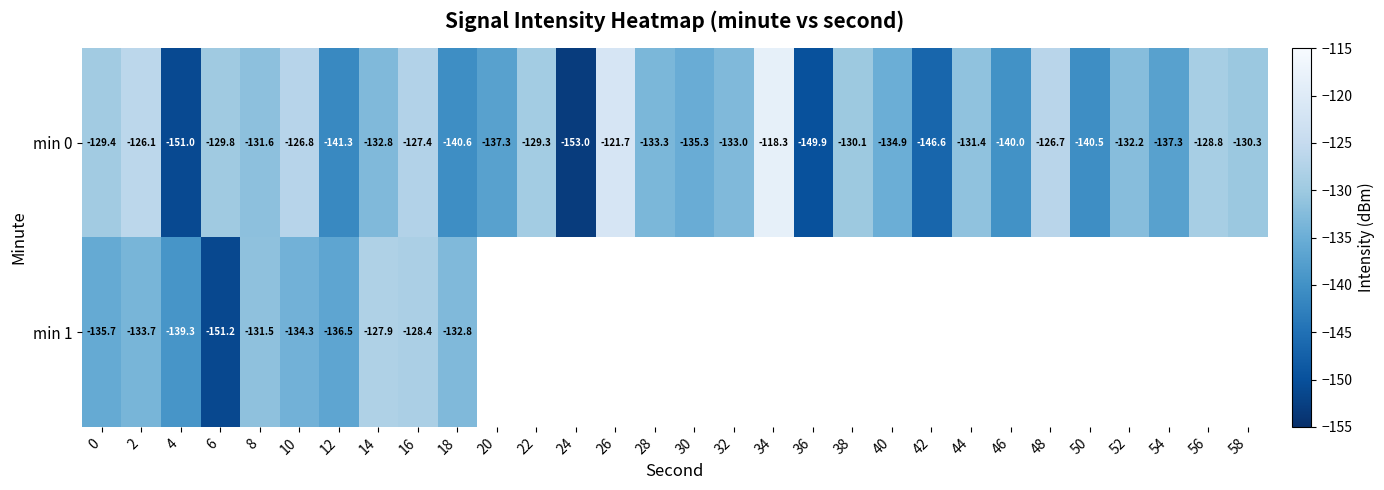

What is the spread (max minus min) of values at 12?

4.8